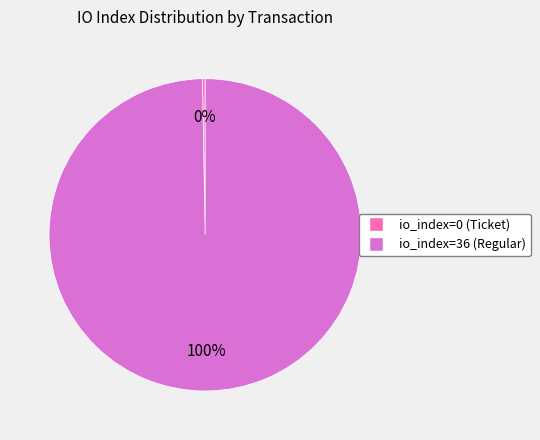

Does any single category account for the majority?

Yes